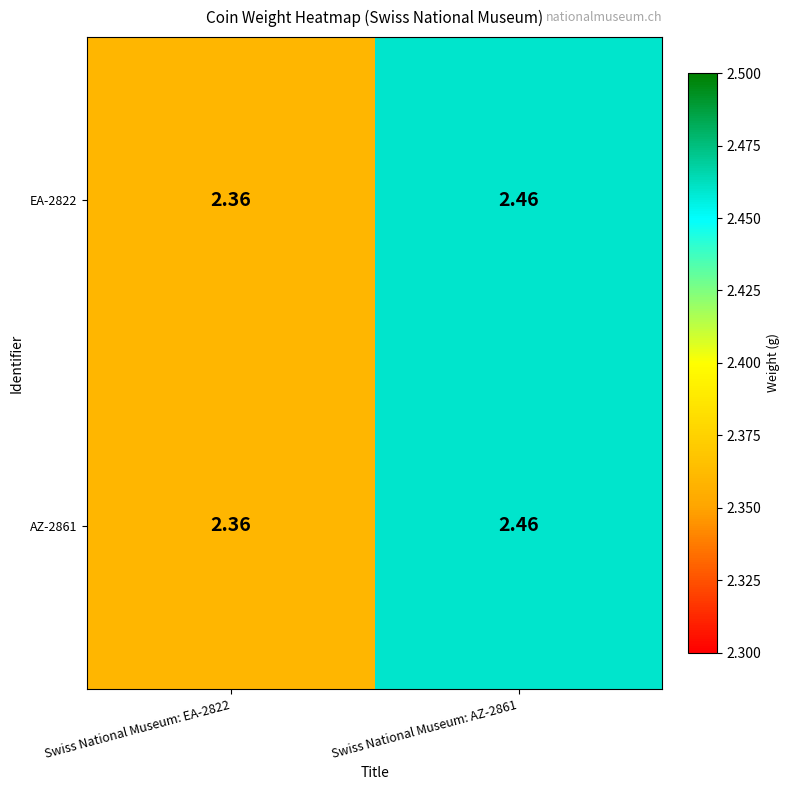

Is the value of EA-2822 at Swiss National Museum: AZ-2861 greater than the value of AZ-2861 at Swiss National Museum: EA-2822?

Yes